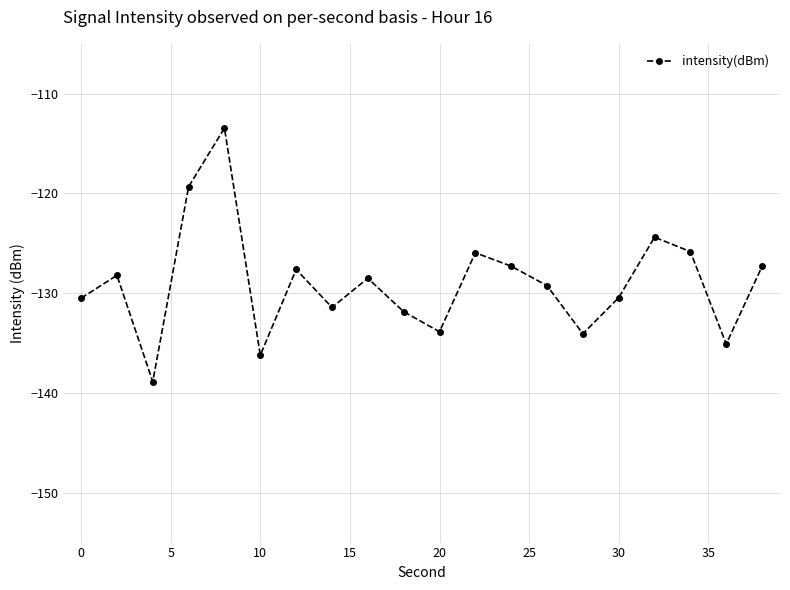

Is this an area chart (filled region under the line)?

No